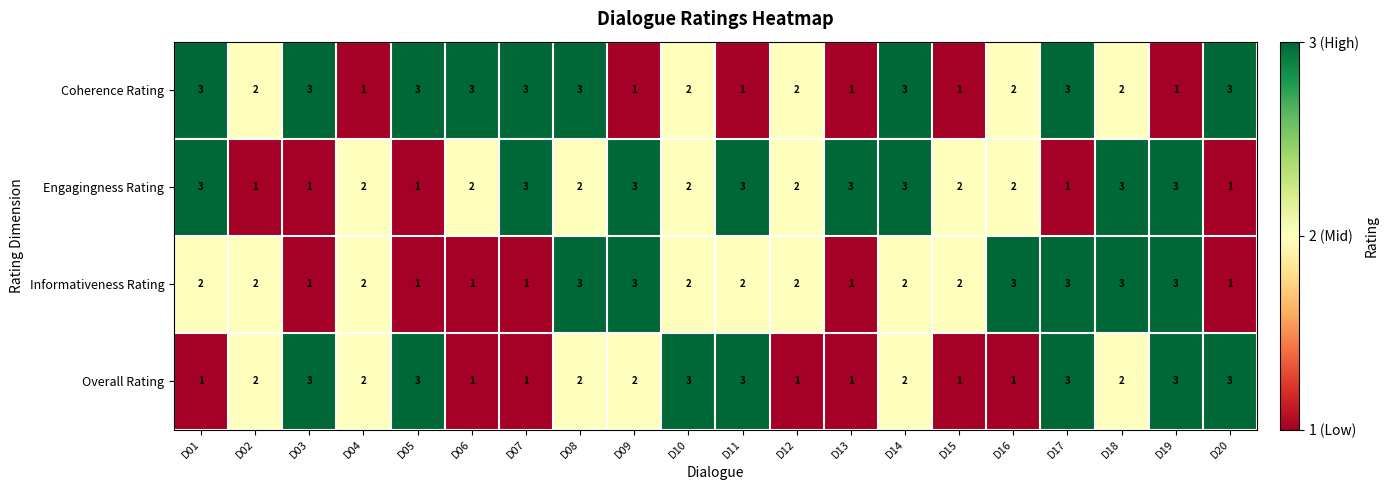

At which label does Engagingness Rating first exceed 2?

D01